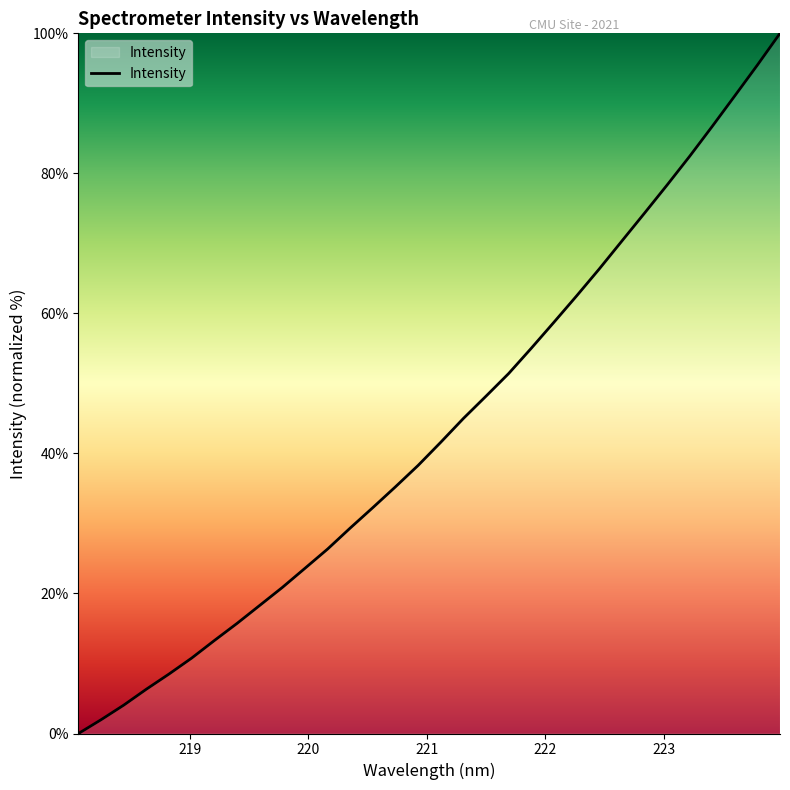

What is the difference between the maximum and minimum values?

100.0